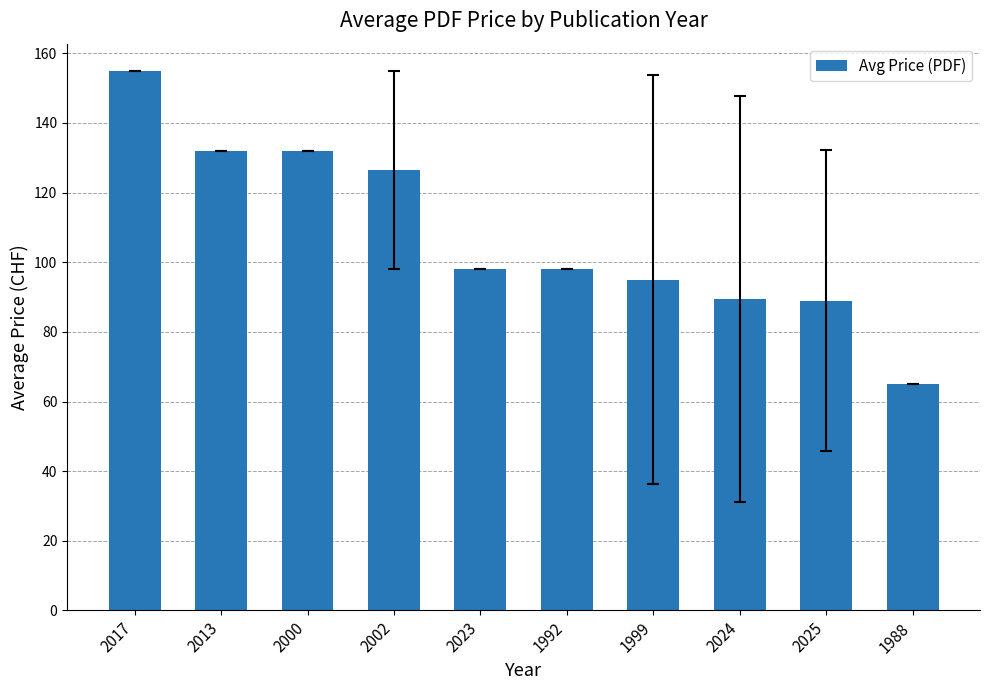

What value does the data have at 1992?

98.0